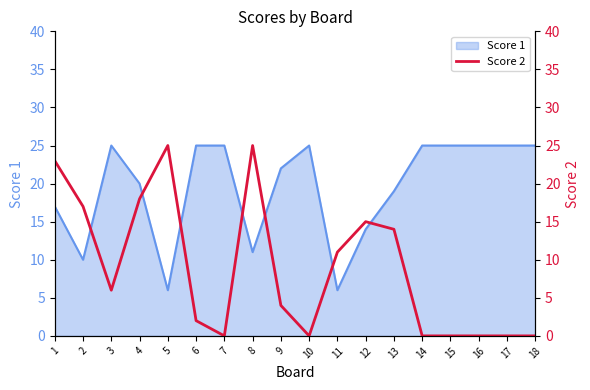

List the labels in order of value, smallest first.

7, 10, 14, 15, 16, 17, 18, 6, 9, 3, 11, 13, 12, 2, 4, 1, 5, 8